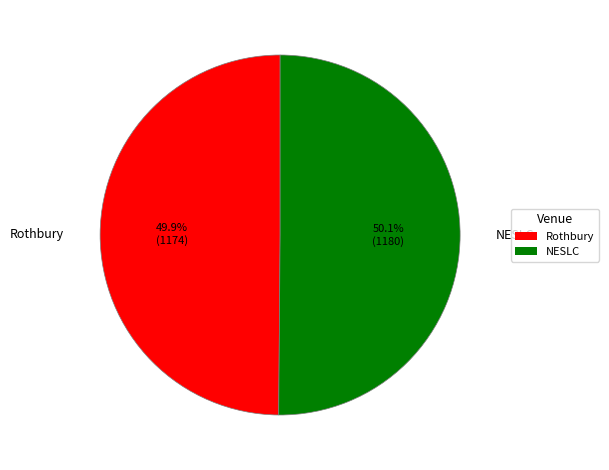

Is there a majority slice in this chart?

Yes